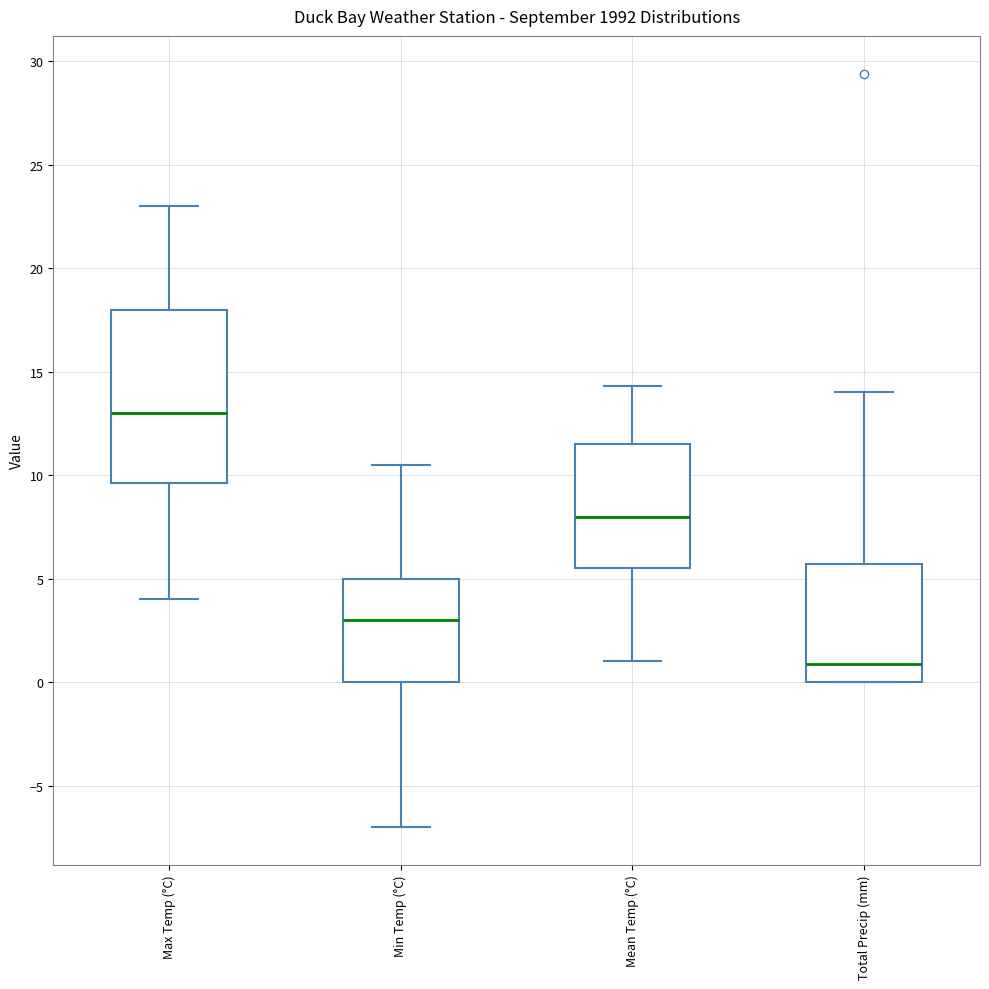

Which box is the tallest, from its lower edge to its upper edge?

Max Temp (°C)